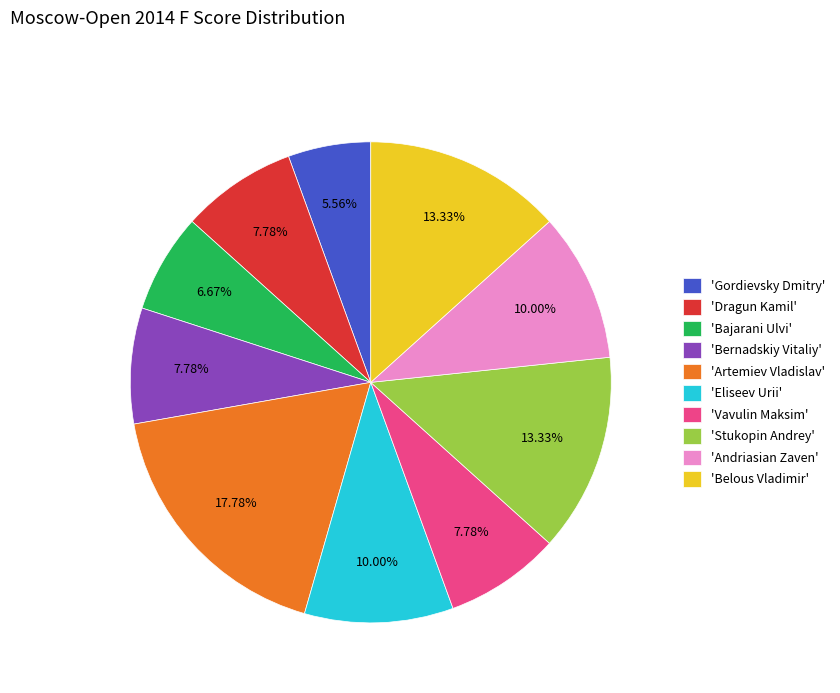

What is the ratio of the value at 'Stukopin Andrey' to the value at 'Eliseev Urii'?

1.3